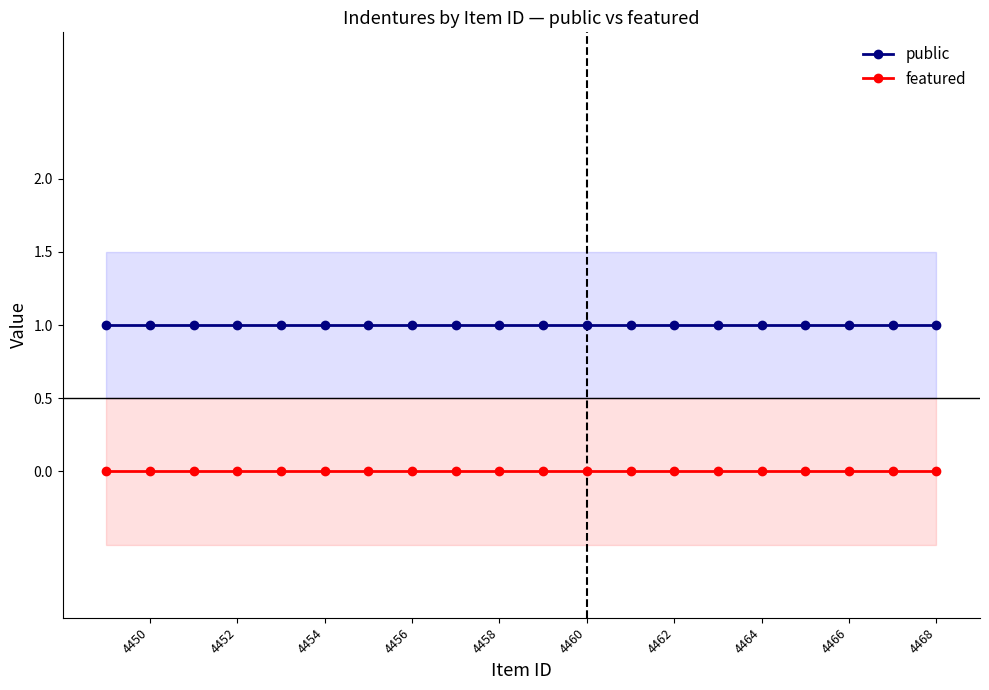

The public series shows 1 at 4460. True or false?

True